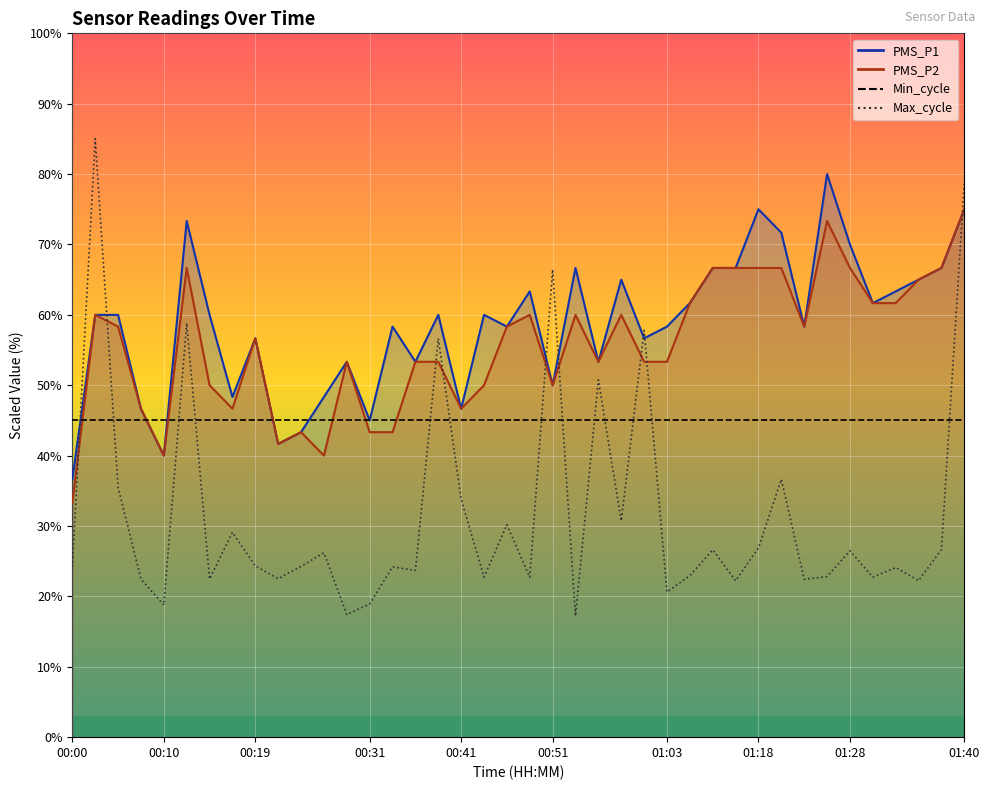

What is the total value across all series at 00:07?

115.8